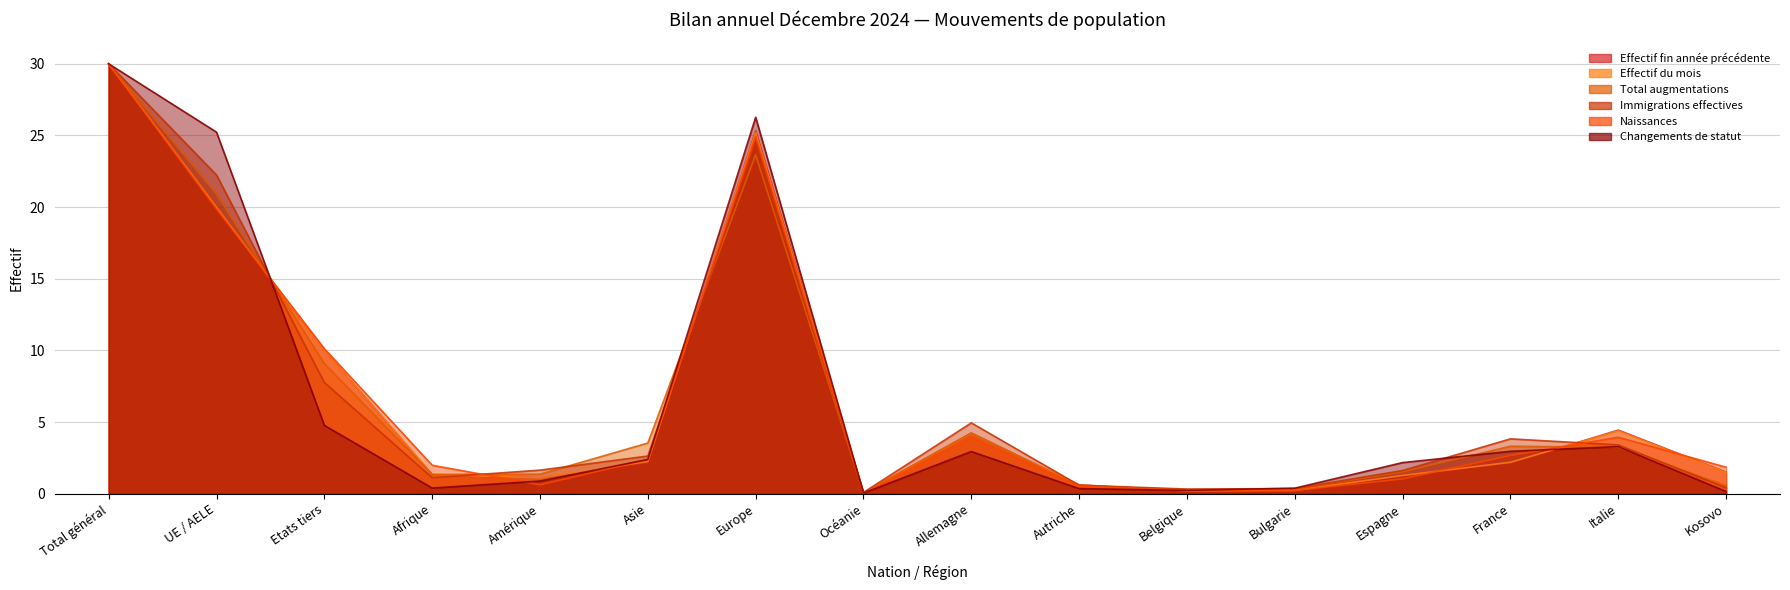

What is the label of the 1st point from the left?

Total général